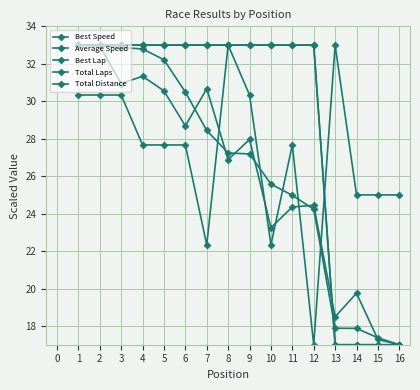

Is this an area chart (filled region under the line)?

No